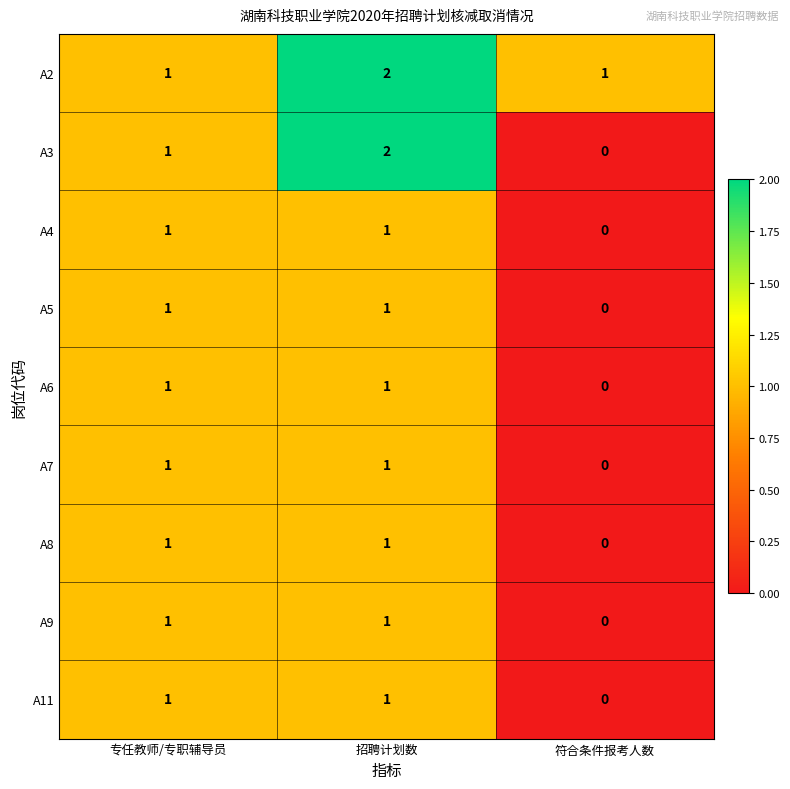

Which category has the highest value across all series?

招聘计划数